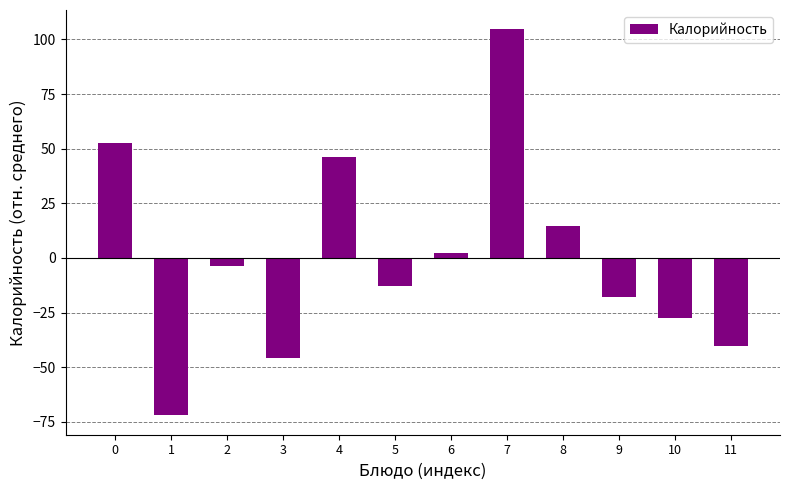

What is the value of the 4th bar from the left?

-45.6